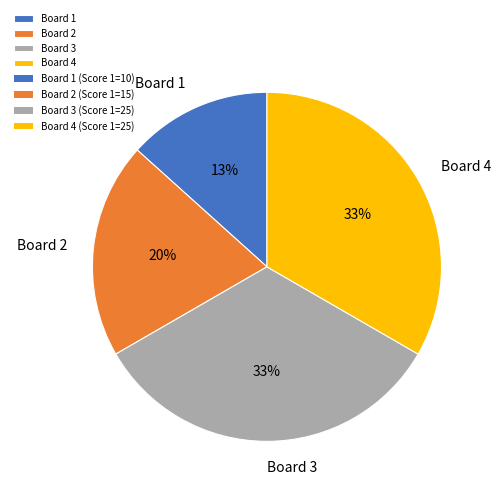

Does Board 1 account for over 50% of the chart?

No